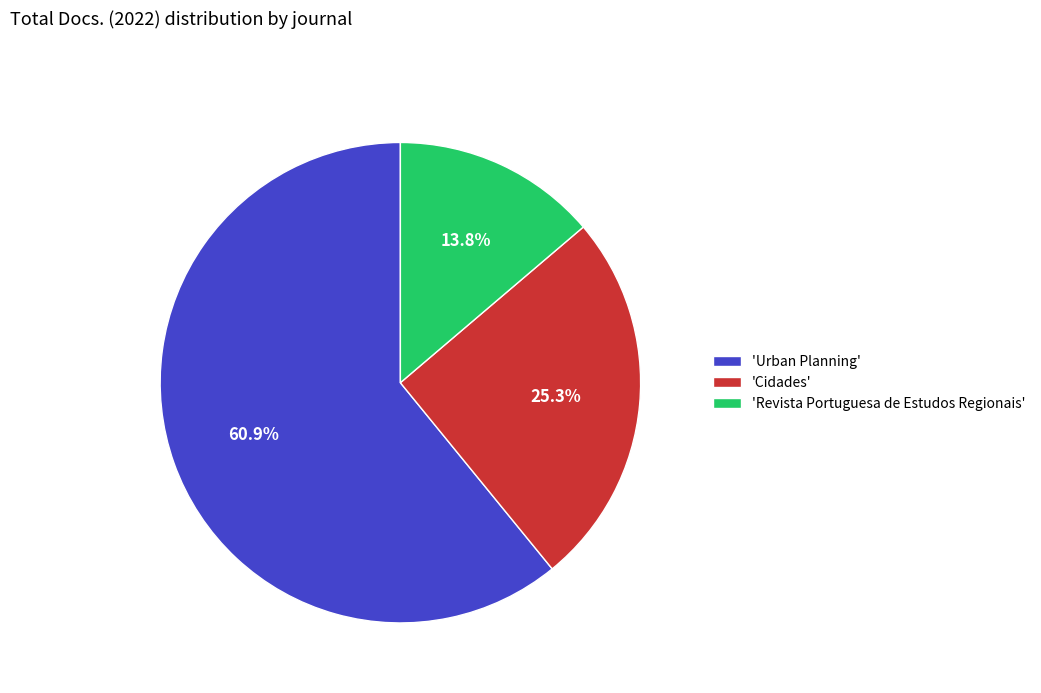

Is there any slice that represents more than half of the pie?

Yes